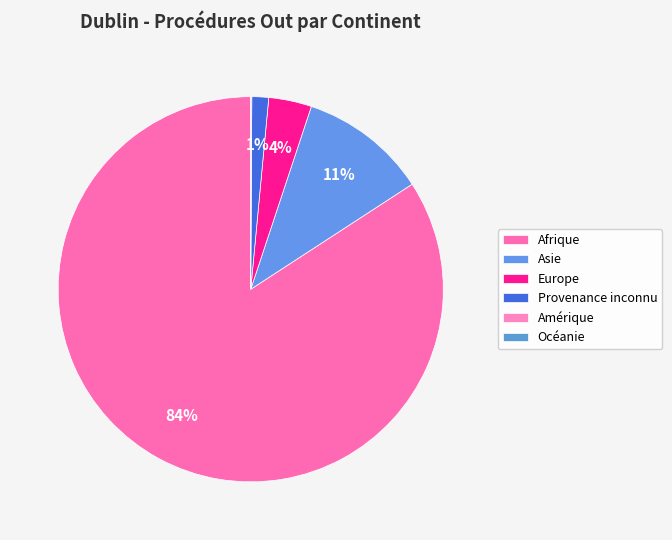

Combined, do Asie and Europe account for over 50%?

No